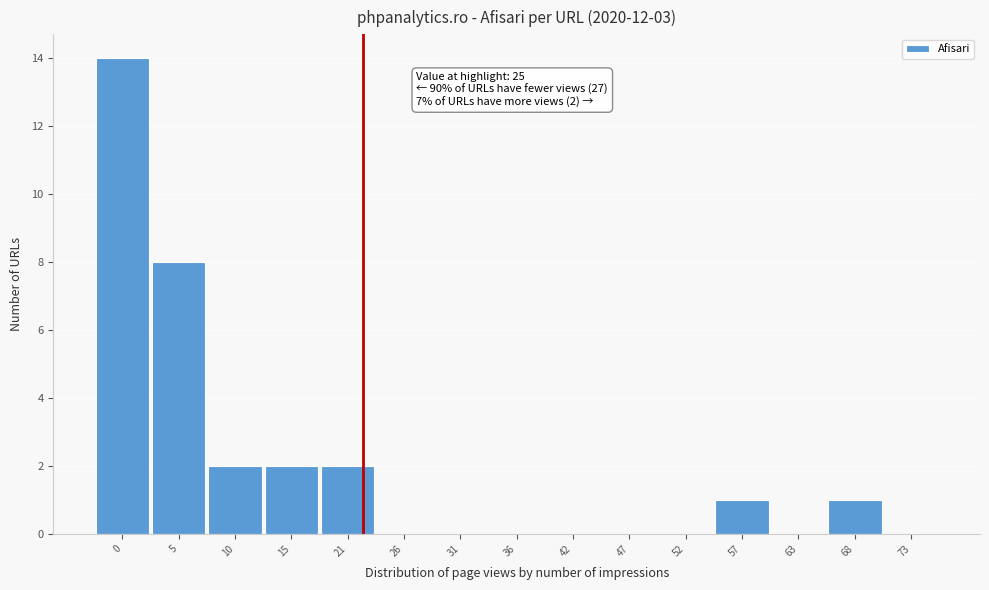

Reading left to right, list all the values displayed in this chart.

0=14	5=8	10=2	15=2	21=2	26=0	31=0	36=0	42=0	47=0	52=0	57=1	63=0	68=1	73=0